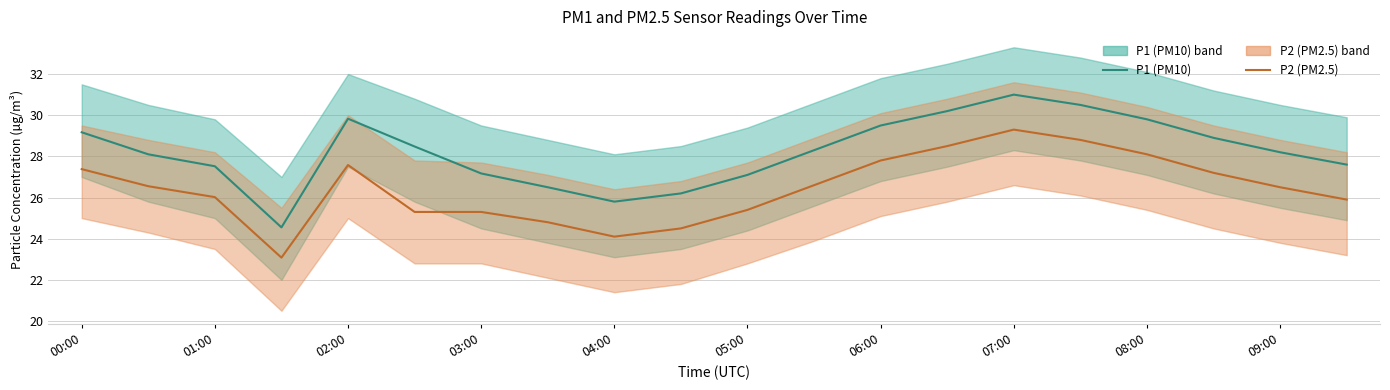

True or false: P2 (PM2.5) and P1 (PM10) intersect in this chart.

False